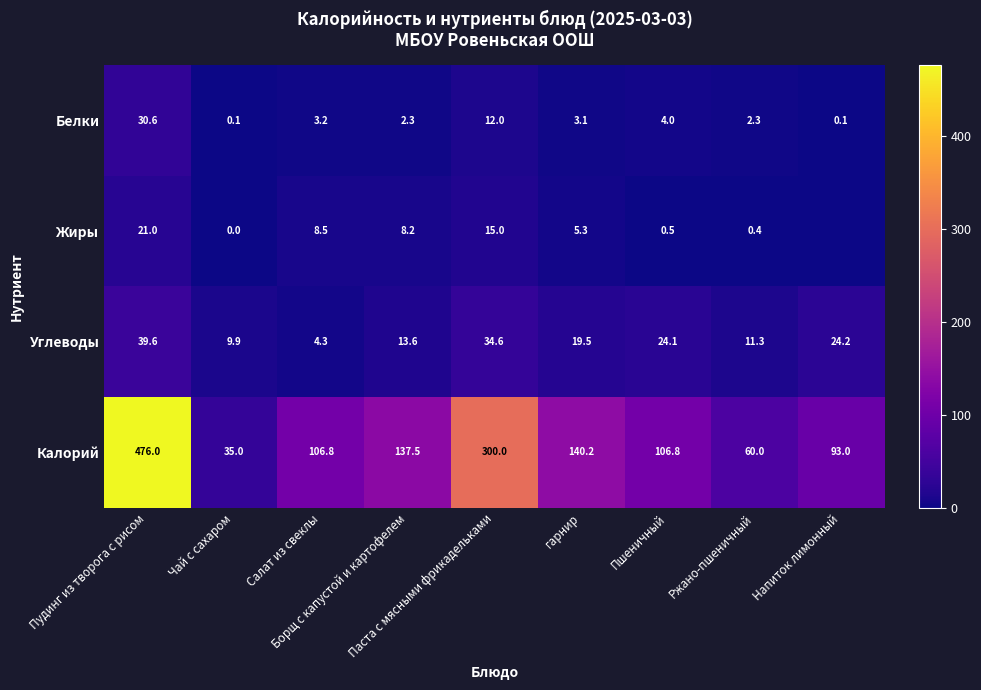

The Углеводы series shows 19.5 at гарнир. True or false?

True